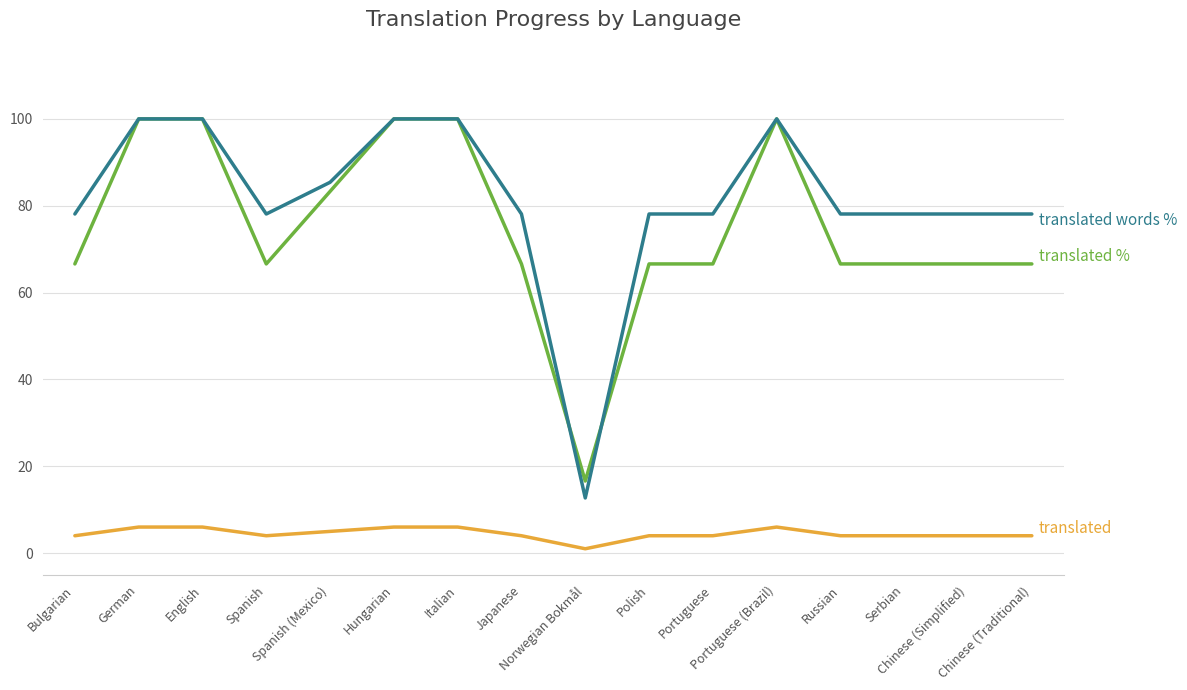

What is the total value across all series at Polish?

148.7